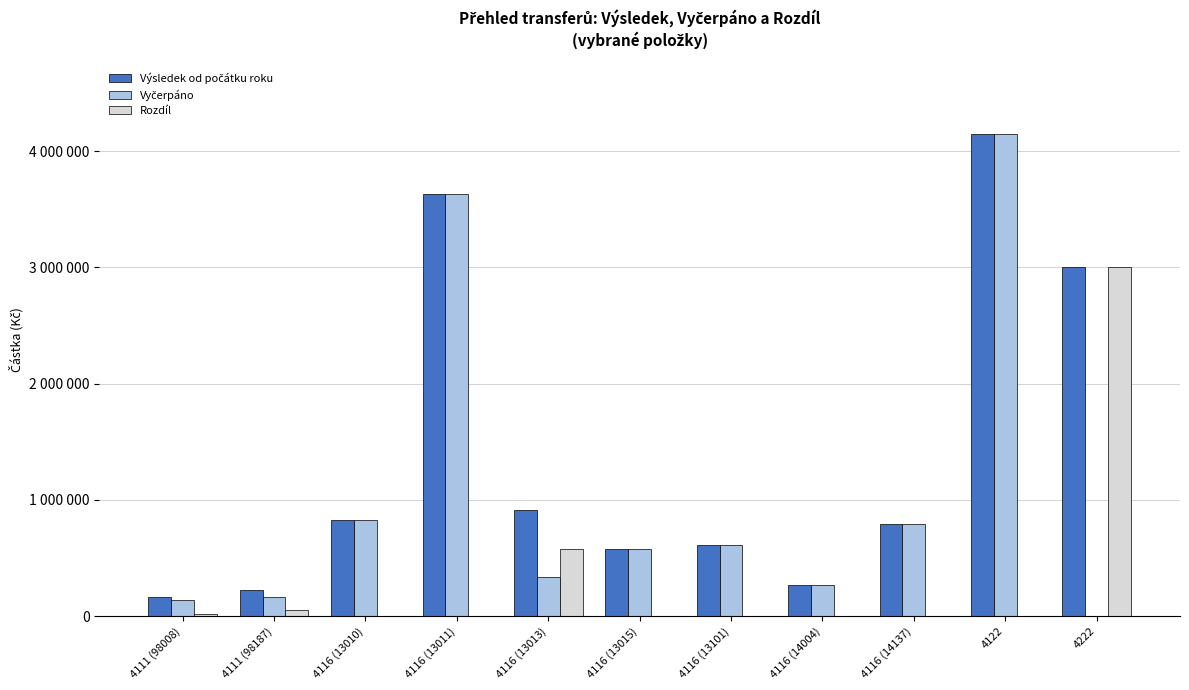

What is the highest value of the Výsledek od počátku roku series?

4143562.5